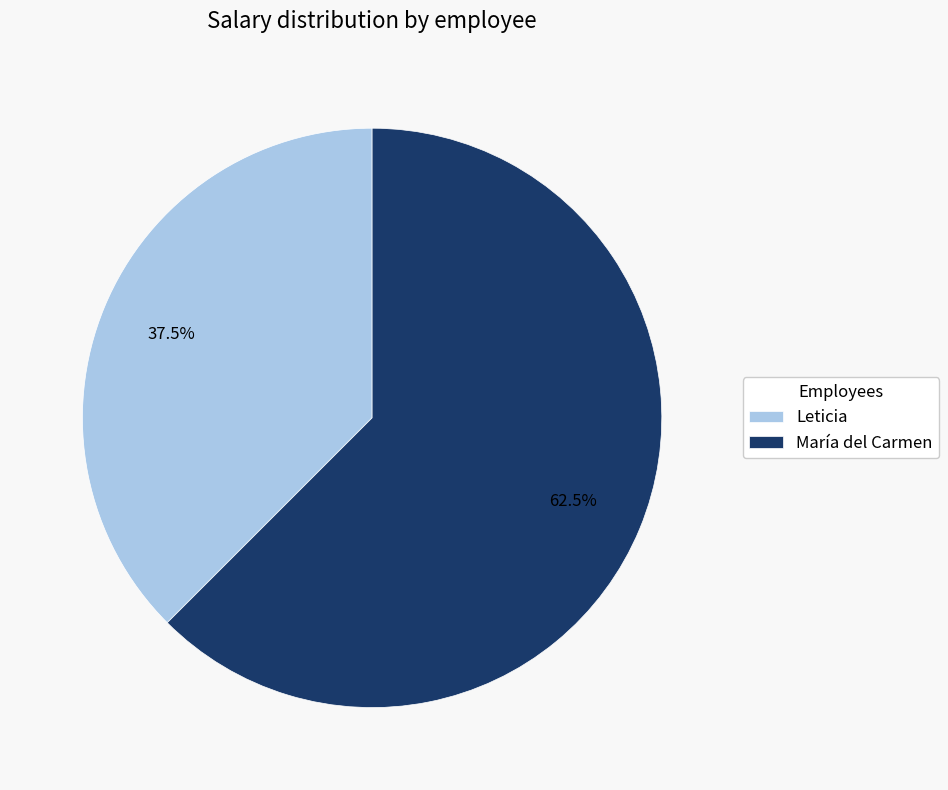

Which category accounts for the majority?

María del Carmen